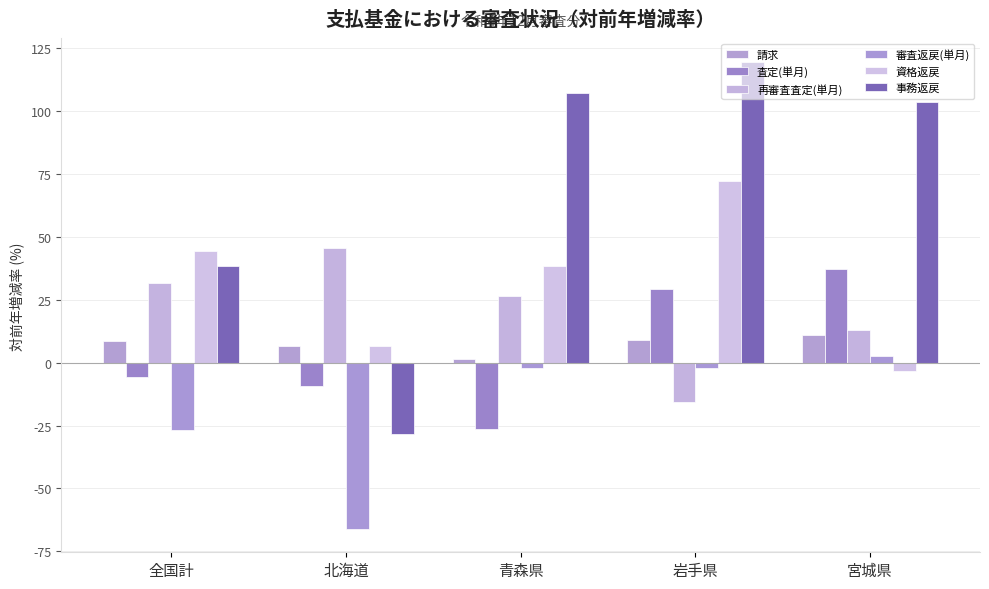

How many positive values does the 査定(単月) series have?

2